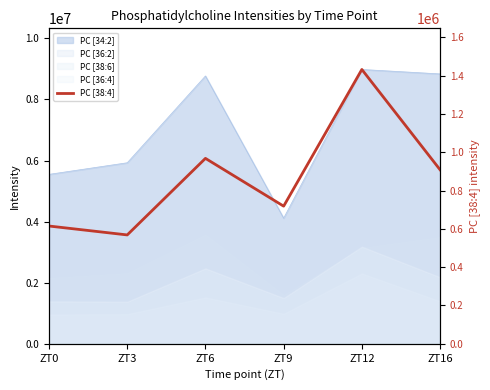

The value at ZT16 is 1215952.0. True or false?

False